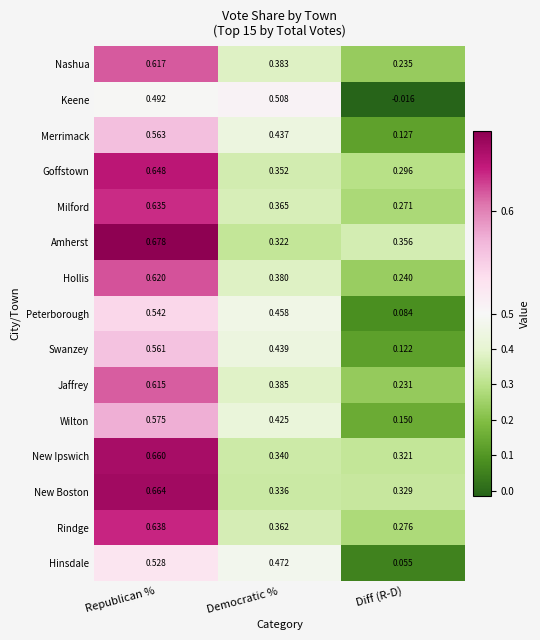

At which label is Wilton closest to 0?

Diff (R-D)